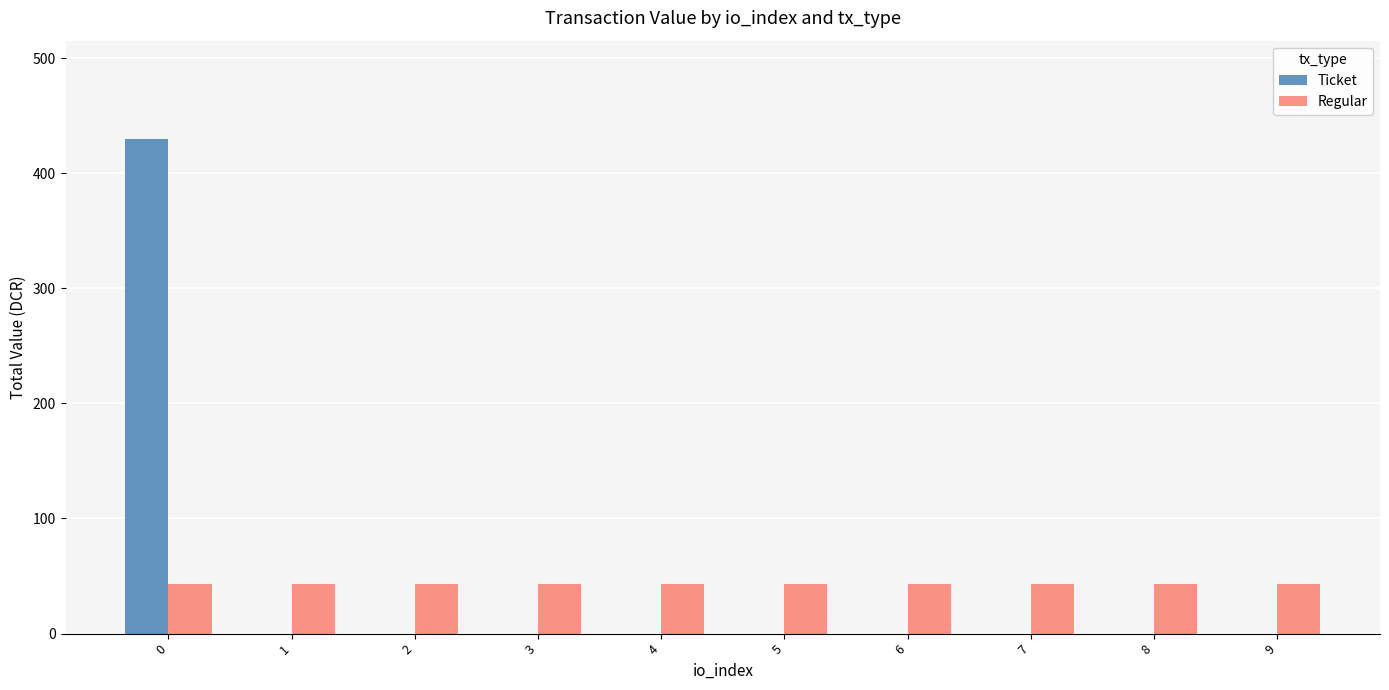

Reading left to right, extract all data points from this chart.

Ticket: 429.3	0.0	0.0	0.0	0.0	0.0	0.0	0.0	0.0	0.0
Regular: 42.9	42.9	42.9	42.9	42.9	42.9	42.9	42.9	42.9	42.9